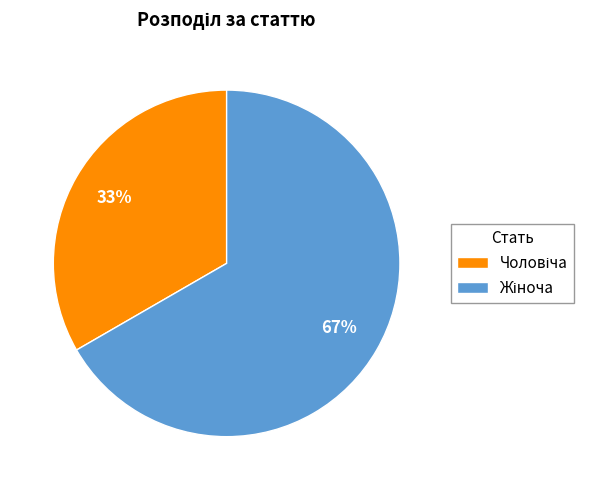

Does any single category account for the majority?

Yes